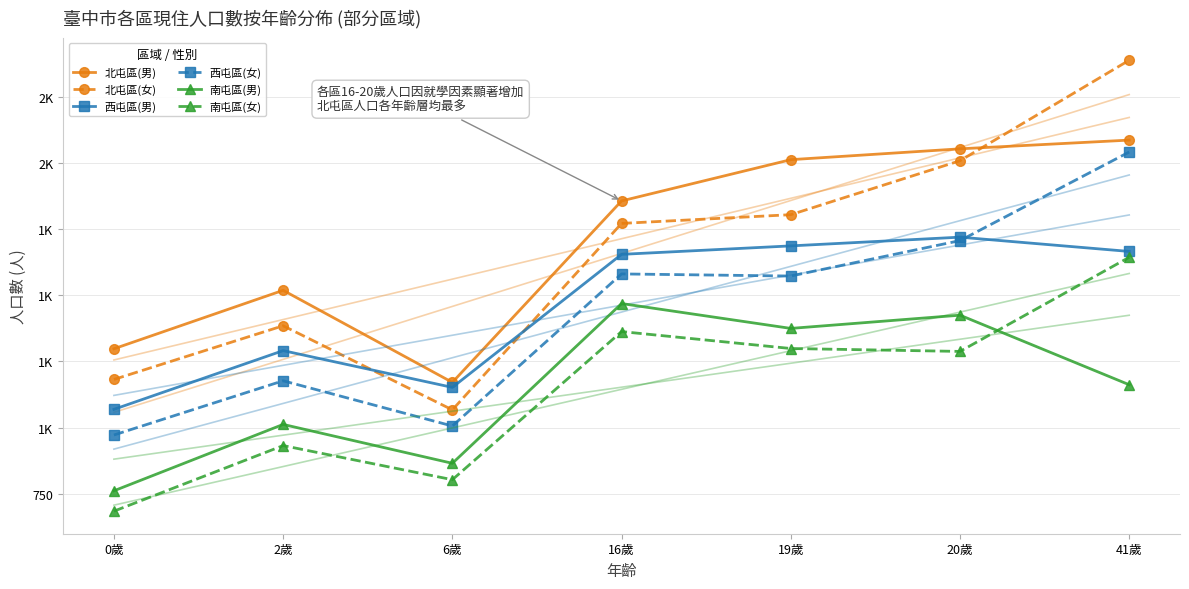

Between 19歲 and 41歲, which is larger?

41歲